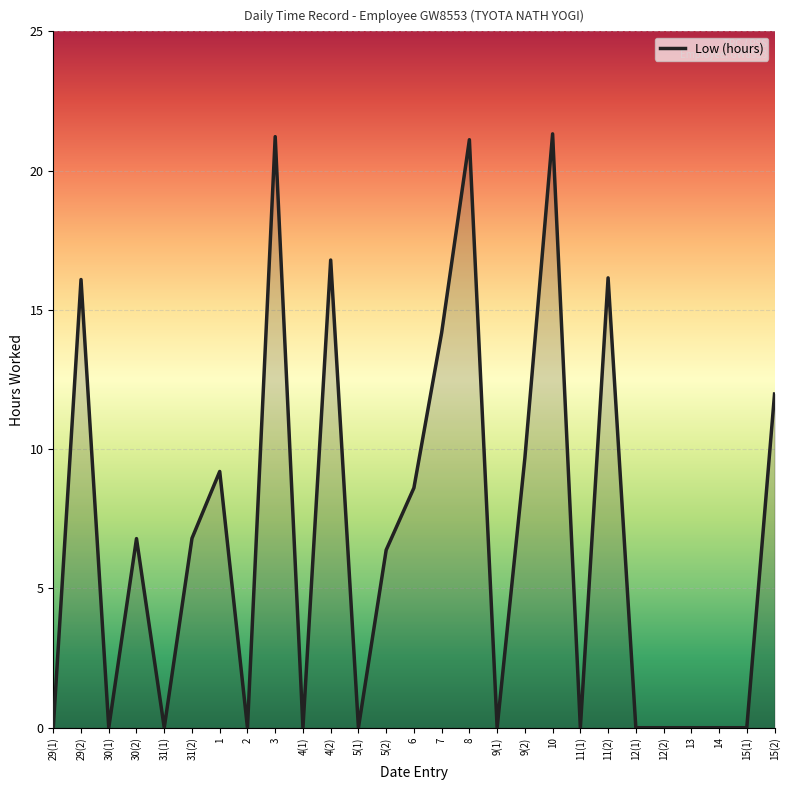

True or false: the data shows 0.0 at 29(1).

True